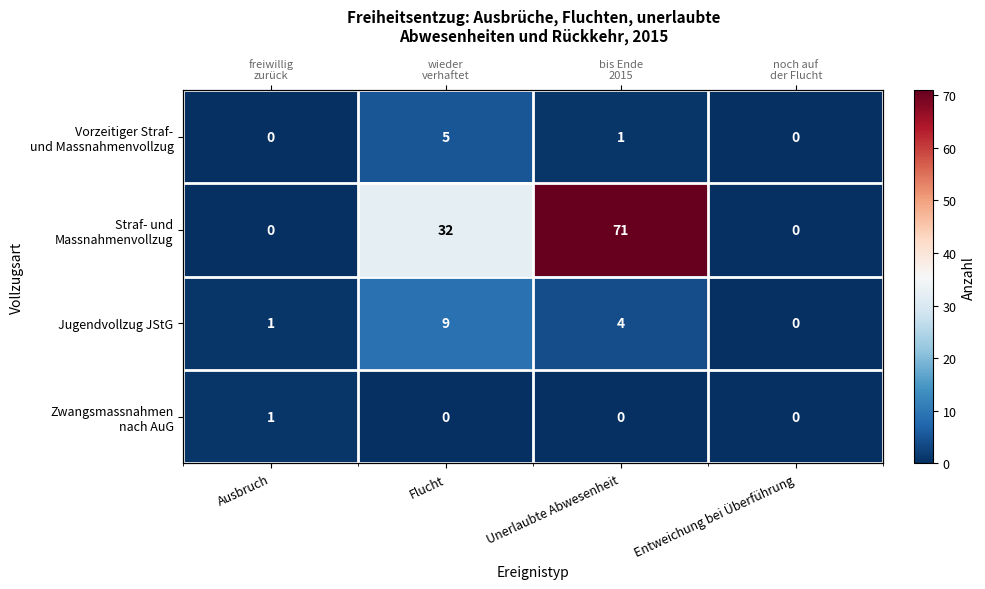

How many data points in Vorzeitiger Straf- und Massnahmenvollzug are above 1?

1